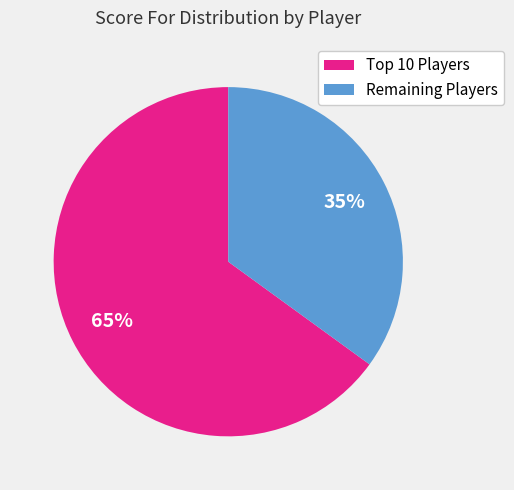

Does any single category account for the majority?

Yes